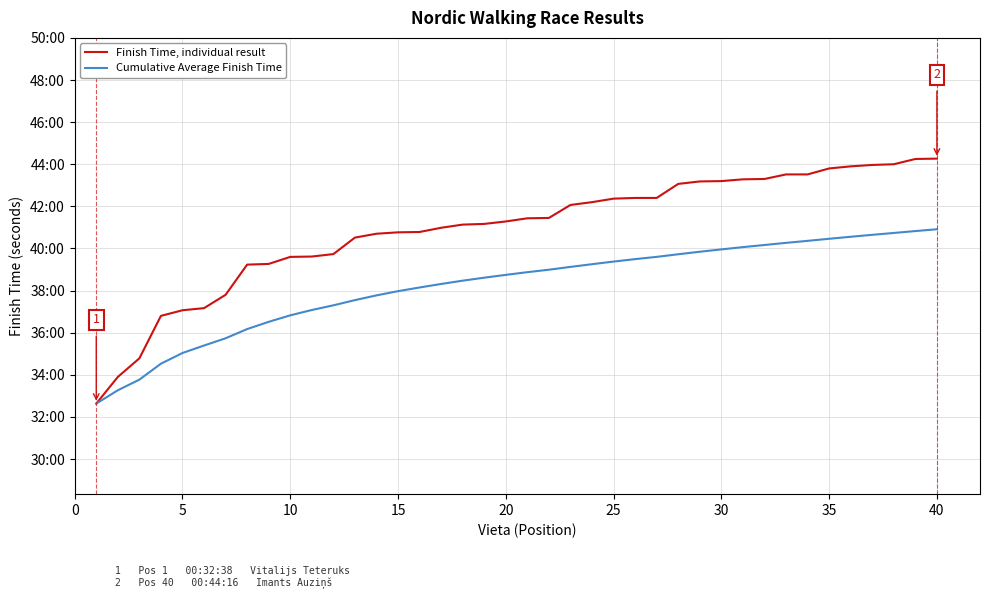

What is the value of the Cumulative Average Finish Time point at the 12th from the left?

2238.0